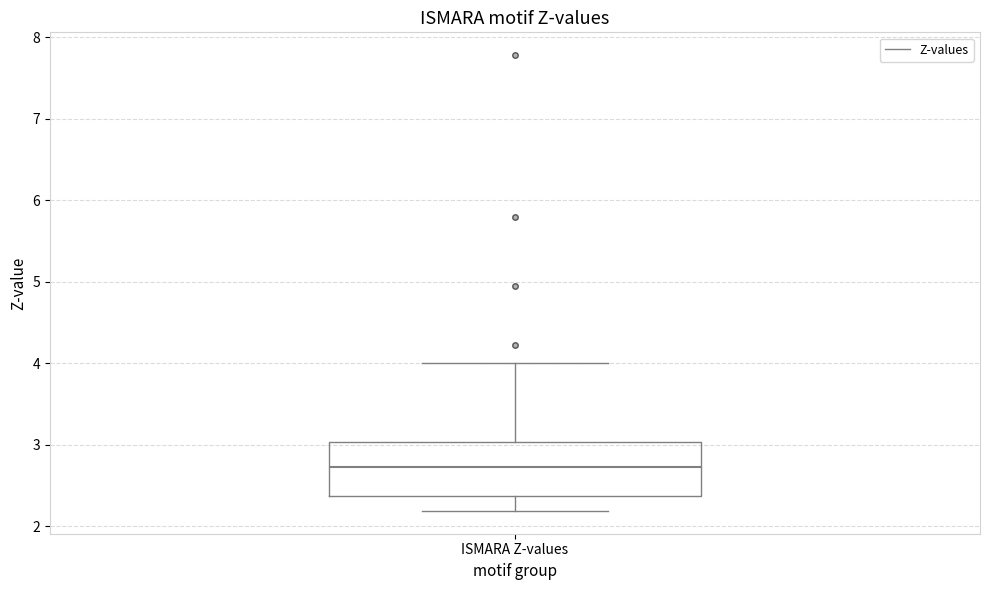

Read this box plot against the y-axis: the position of the median line, the range covered by the box, and the ends of both whiskers. The values are not printed on the chart, so give them approximately, as read against the axis.

median 2.7, box 2.4 to 3.0, whiskers 2.2 to 4.0